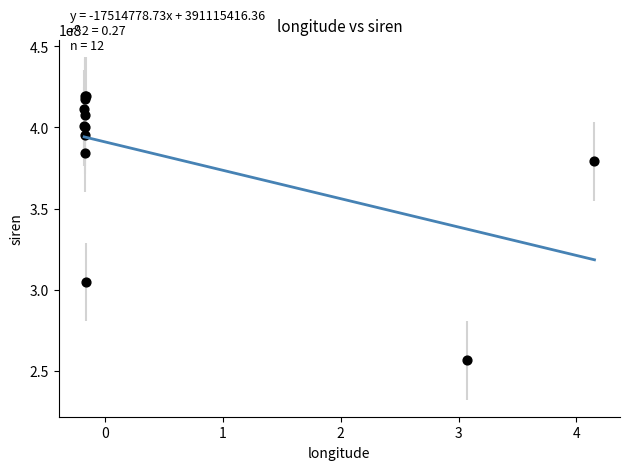

What Y value in the scatter plot is closest to 337902535?

304621113